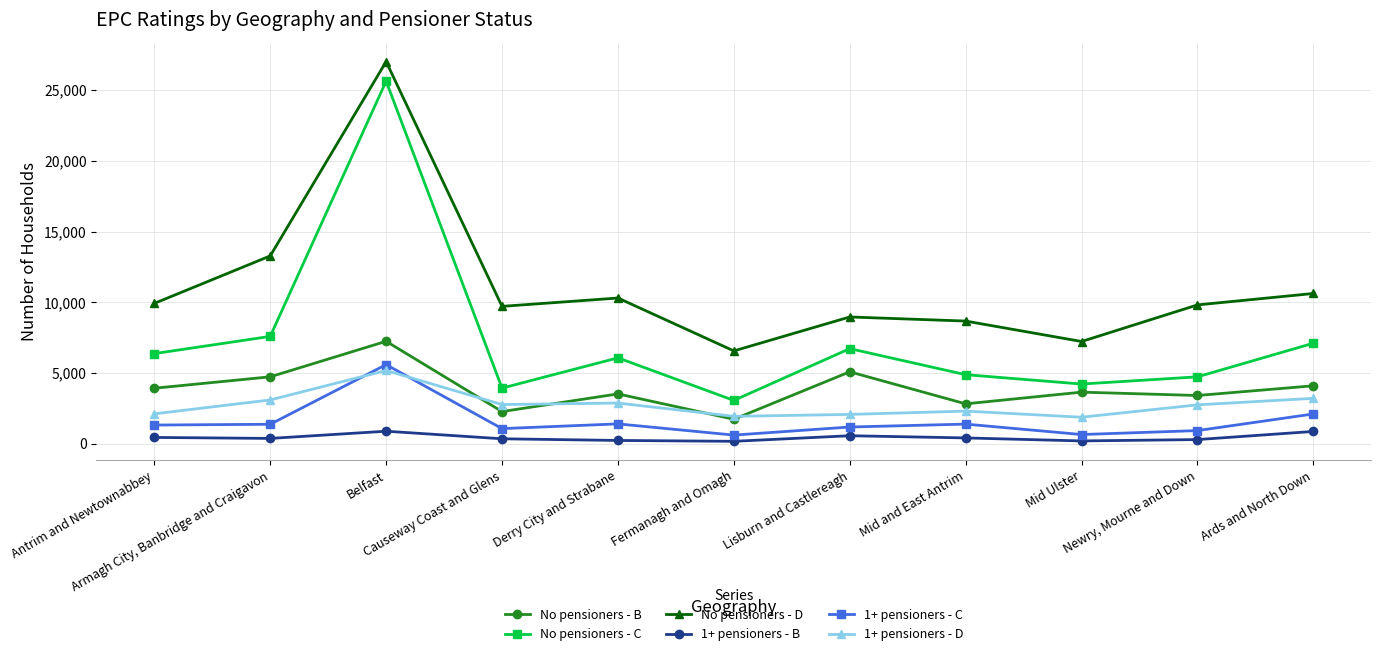

True or false: No pensioners - C has more than 2 interior local peaks.

True